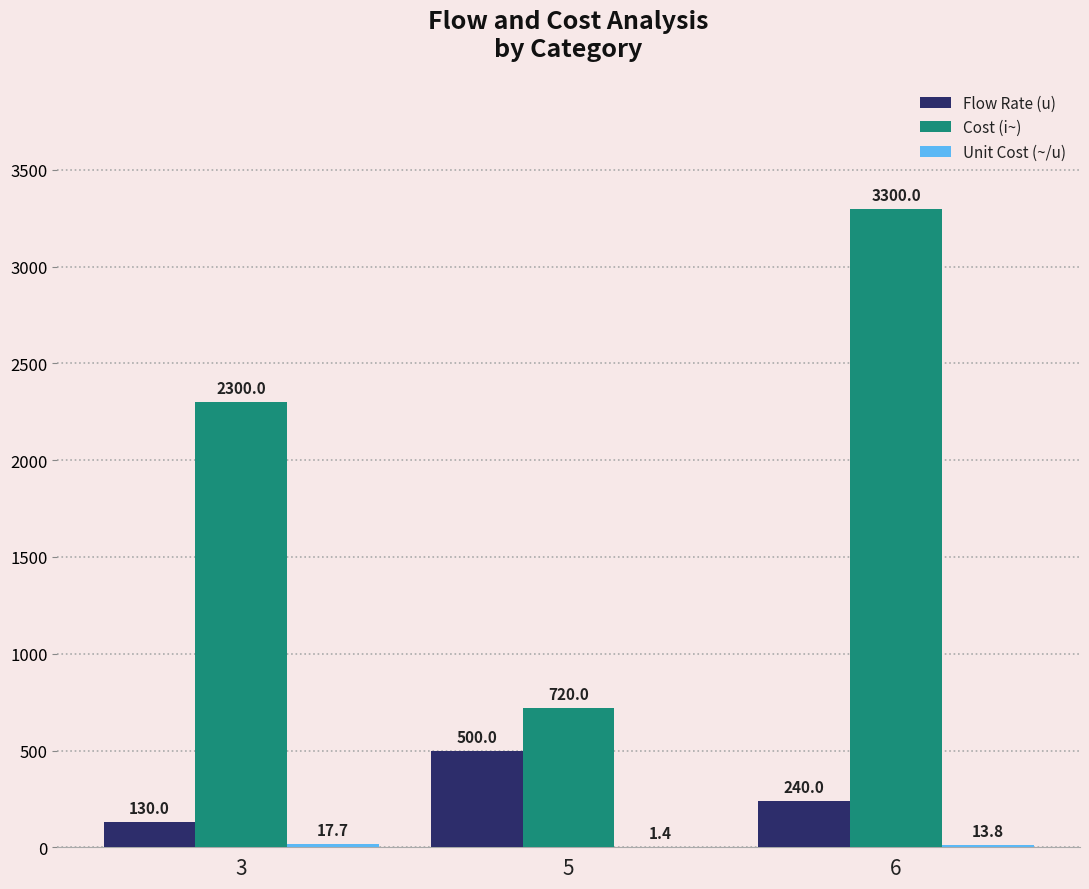

At which label is Flow Rate (u) closest to 315?

6